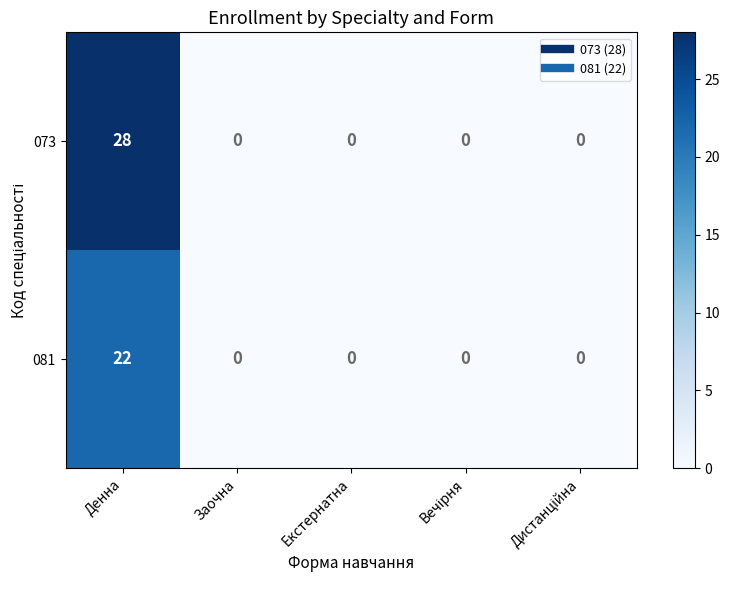

What is the maximum value for 073?

28